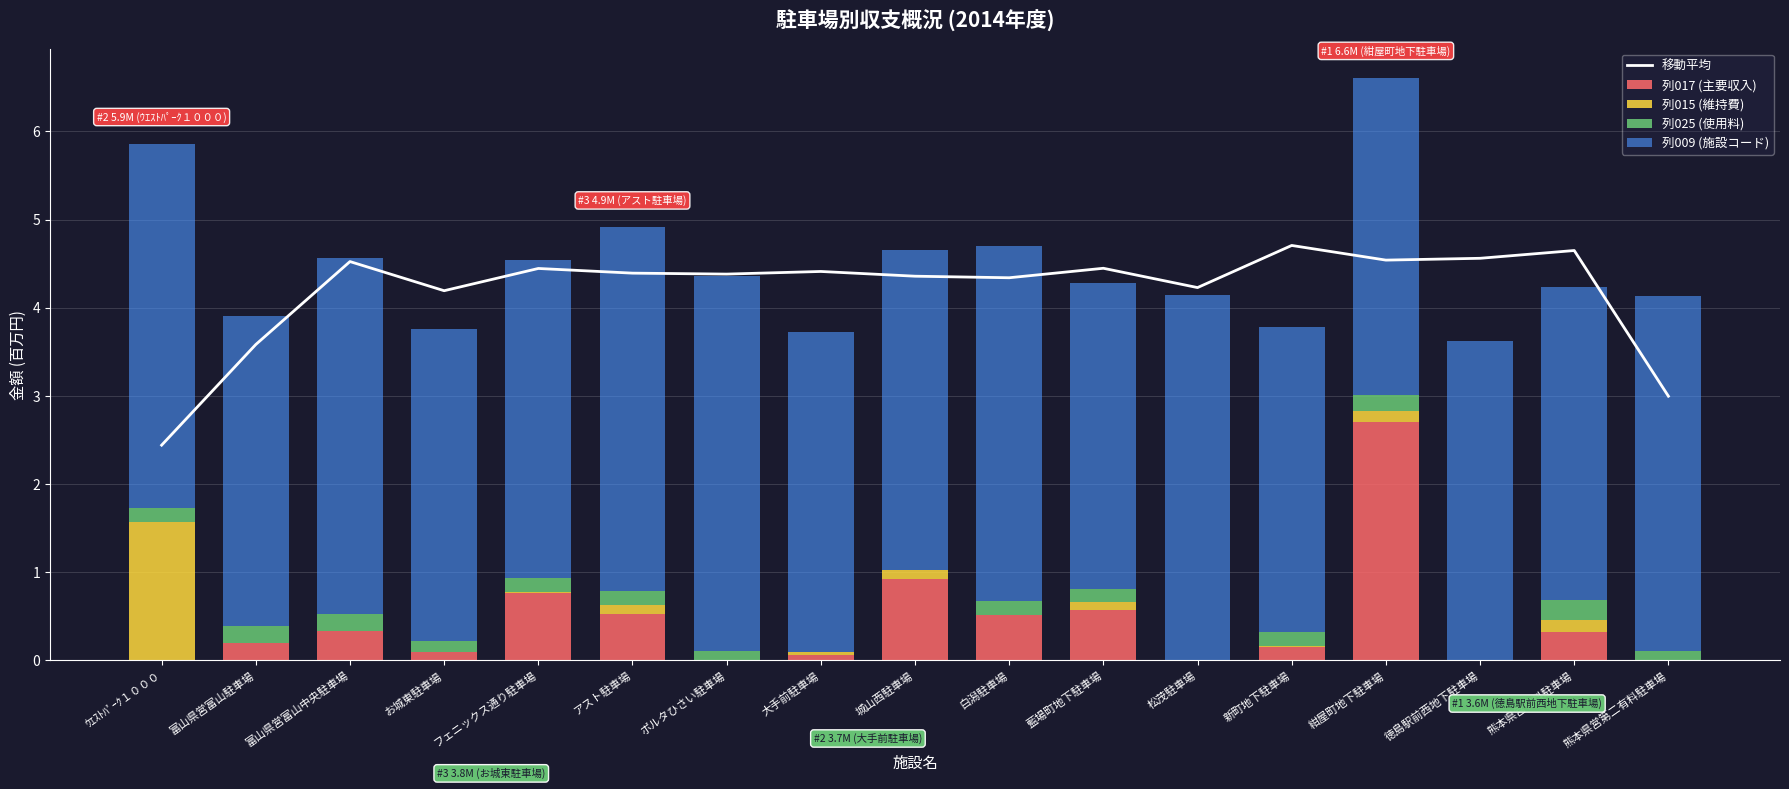

What is the sum of the 列015 (維持費) values at フェニックス通り駐車場 and 藍場町地下駐車場?

0.1